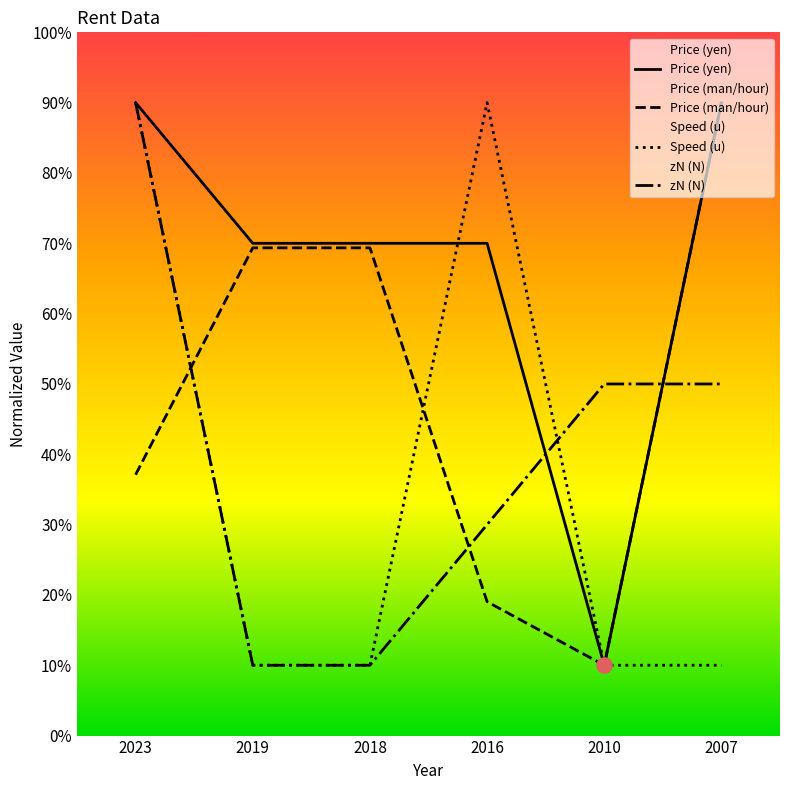

Which series reaches the maximum Y coordinate?

Price (yen)